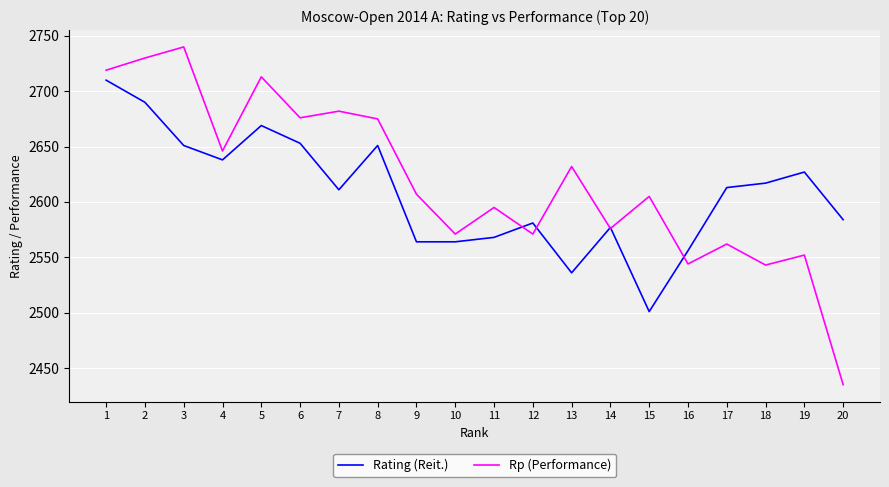

True or false: Rating (Reit.) has a value of 2651 at 8.

True